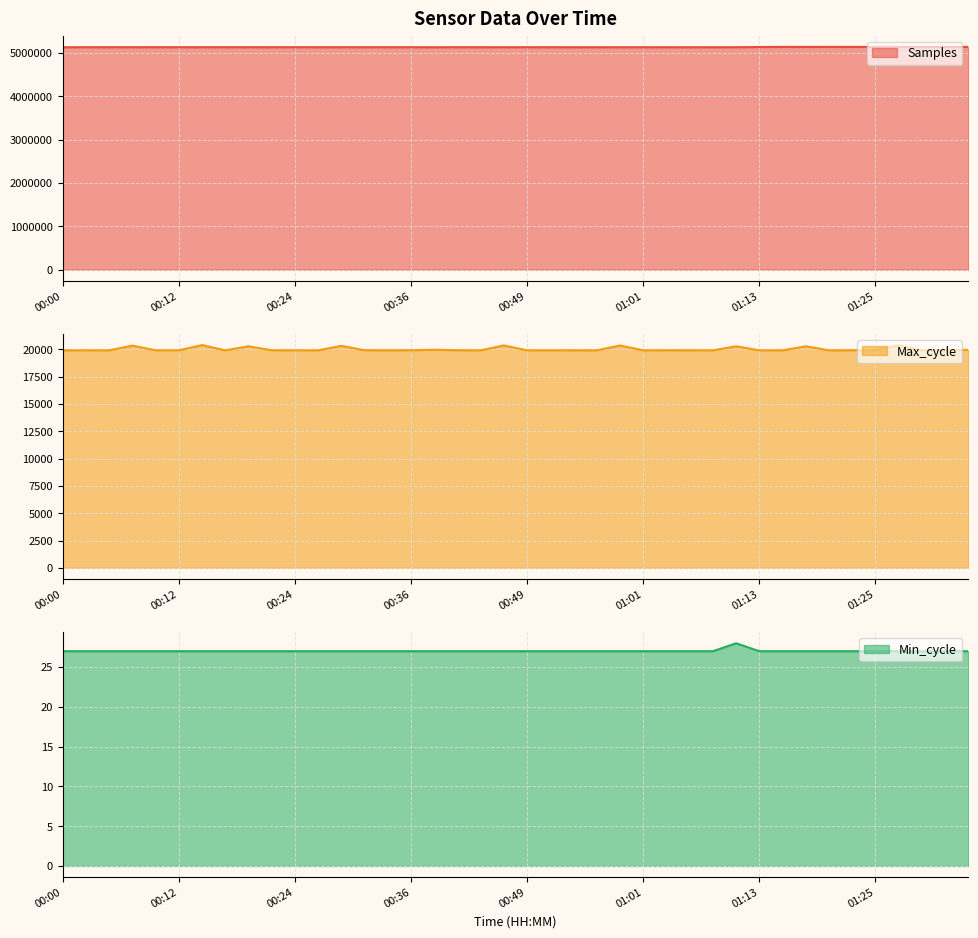

True or false: Samples and Min_cycle cross at least once.

False